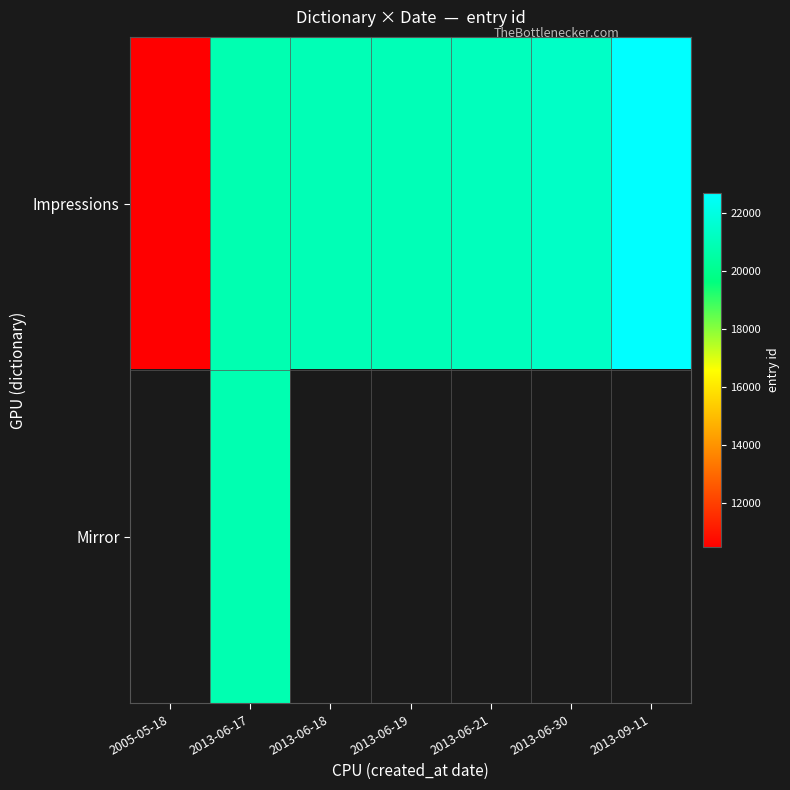

Where does the Impressions series first go above 20982?

2013-06-21